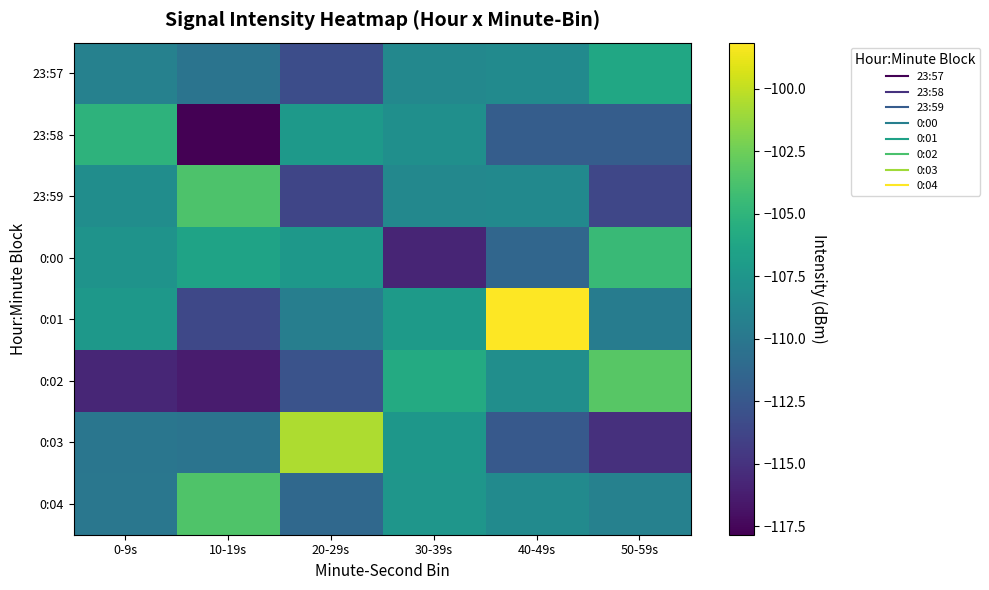

Which series has the widest spread of values?

0:01